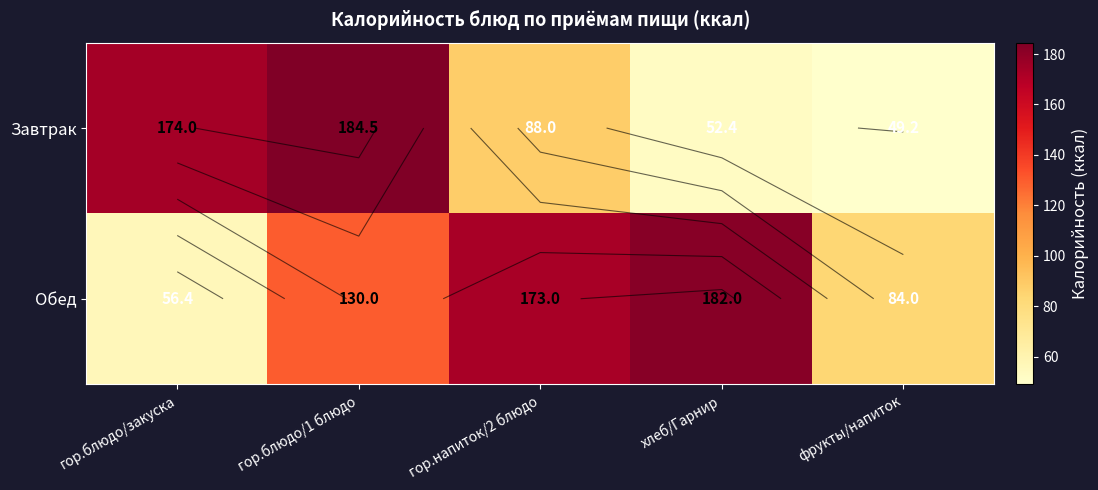

At which category does the chart reach its peak across all series?

гор.блюдо/1 блюдо